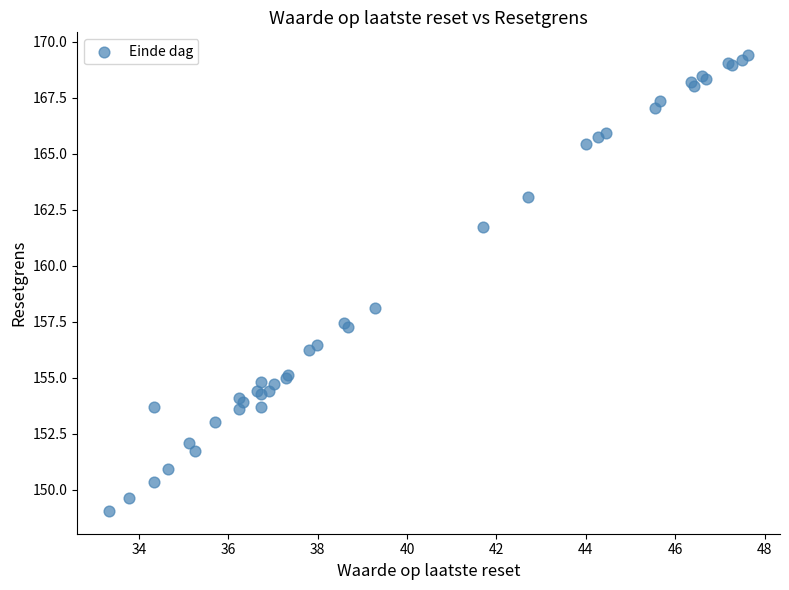

What Y value in the scatter plot is closest to 159?

158.1